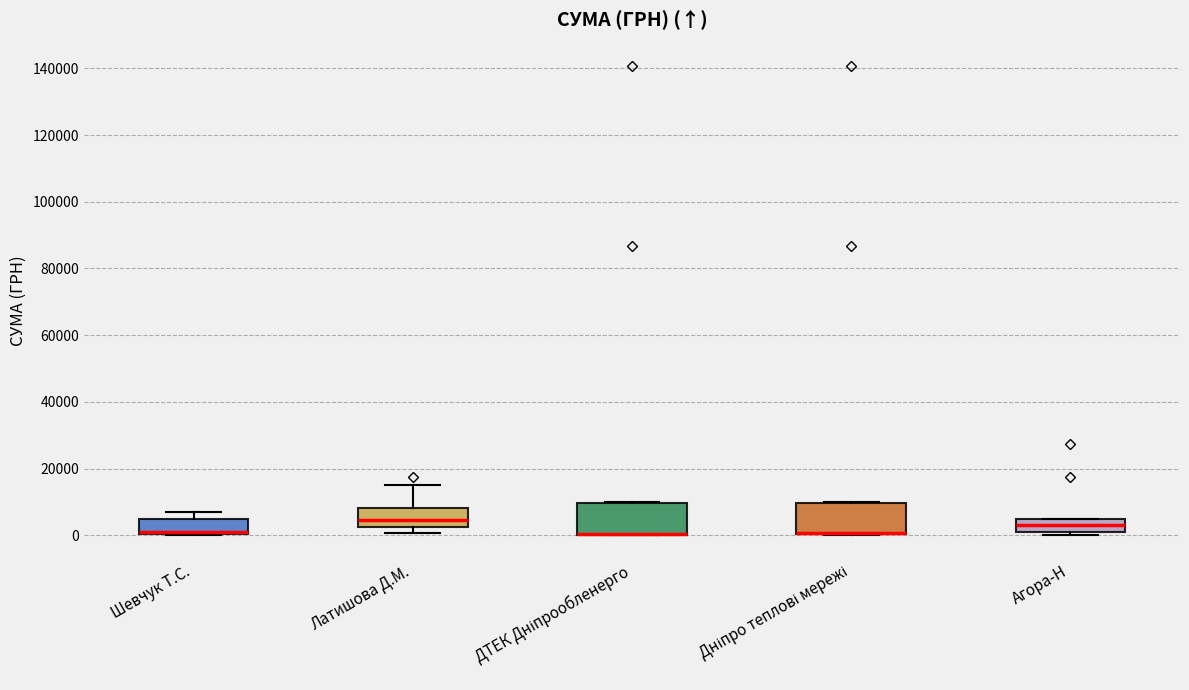

Reading left to right, read every box against the y-axis: the position of its median line, the range the box covers, and the ends of its whiskers. The values are not printed on the chart, so give them approximately, as read against the axis.

Шевчук Т.С.: median 0 (just above the box's lower edge), box 0 to 4000, whiskers 0 to 6000
Латишова Д.М.: median 4000, box 2000 to 8000, whiskers 0 to 16000
ДТЕК Дніпрообленерго: median 0 (drawn on the box's lower edge), box 0 to 10000, whiskers 0 to 10000
Дніпро теплові мережі: median 0 (drawn on the box's lower edge), box 0 to 10000, whiskers 0 to 10000
Агора-Н: median 4000 (inside the box), box 2000 to 4000, whiskers 0 to 4000